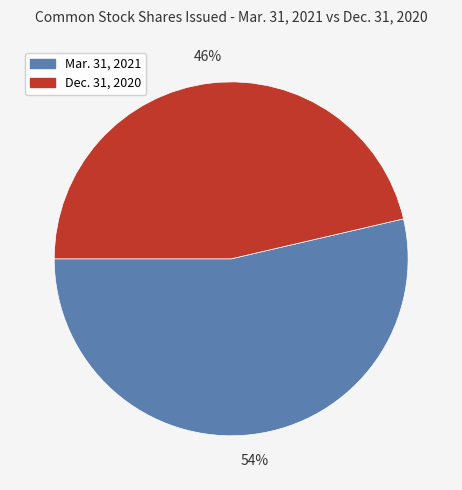

Between Mar. 31, 2021 and Dec. 31, 2020, which is larger?

Mar. 31, 2021